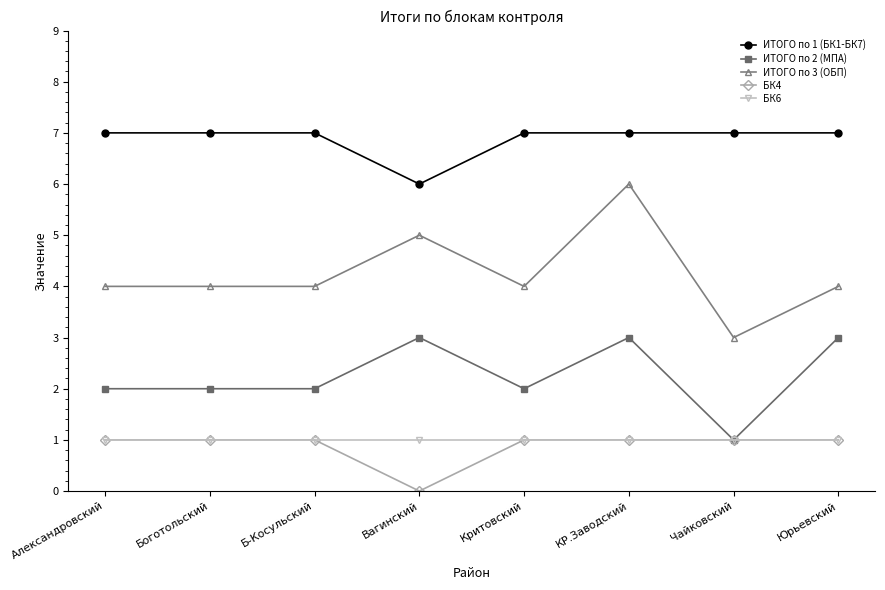

Which label corresponds to the smallest value in the chart?

Вагинский